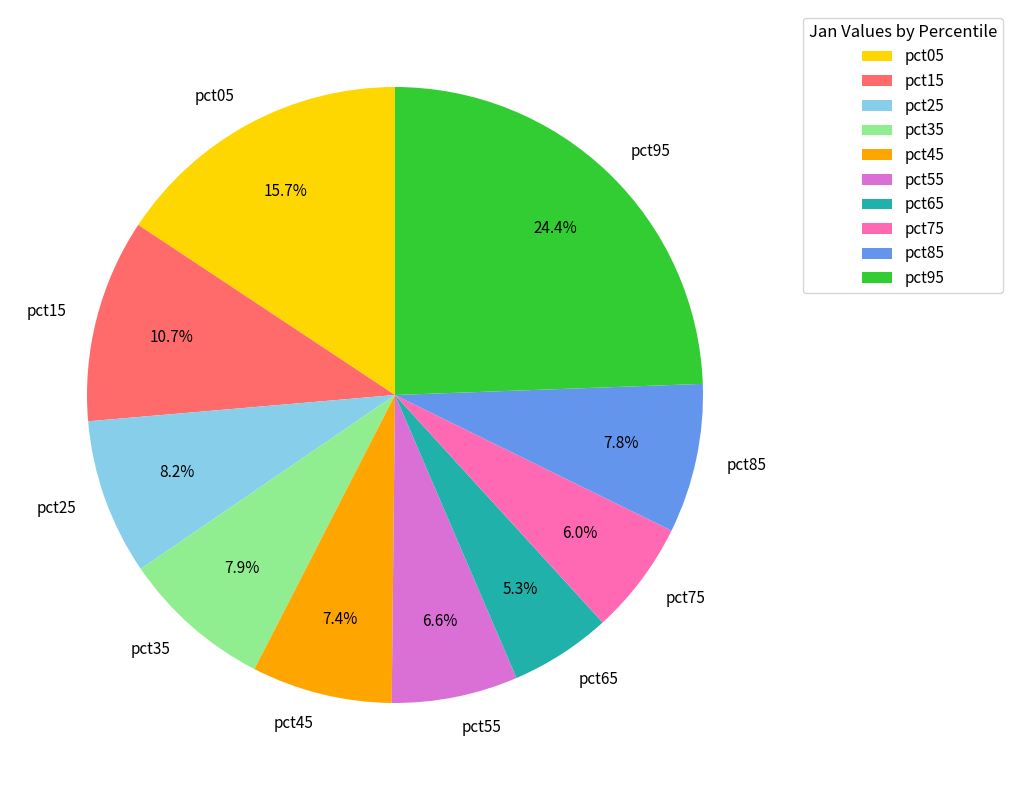

How much of the chart is everything except pct25?

91.8%